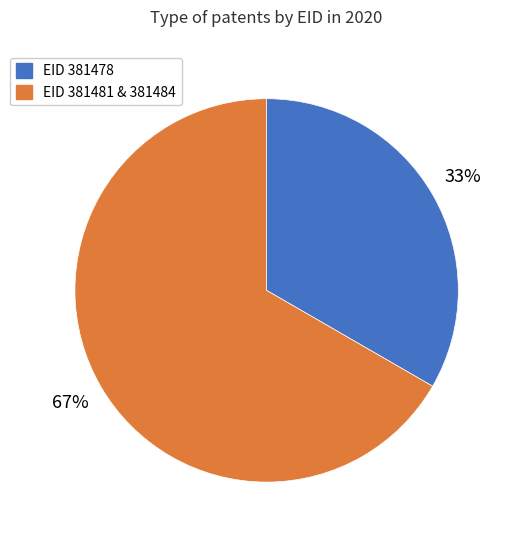

Between EID 381481 & 381484 and EID 381478, which is larger?

EID 381481 & 381484